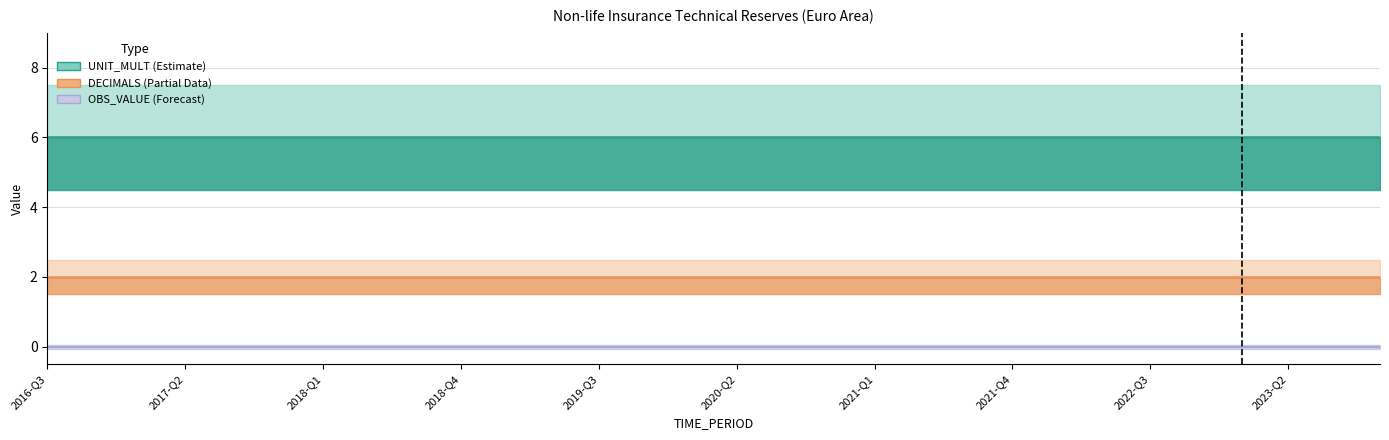

Which series has the largest range (max minus min)?

UNIT_MULT